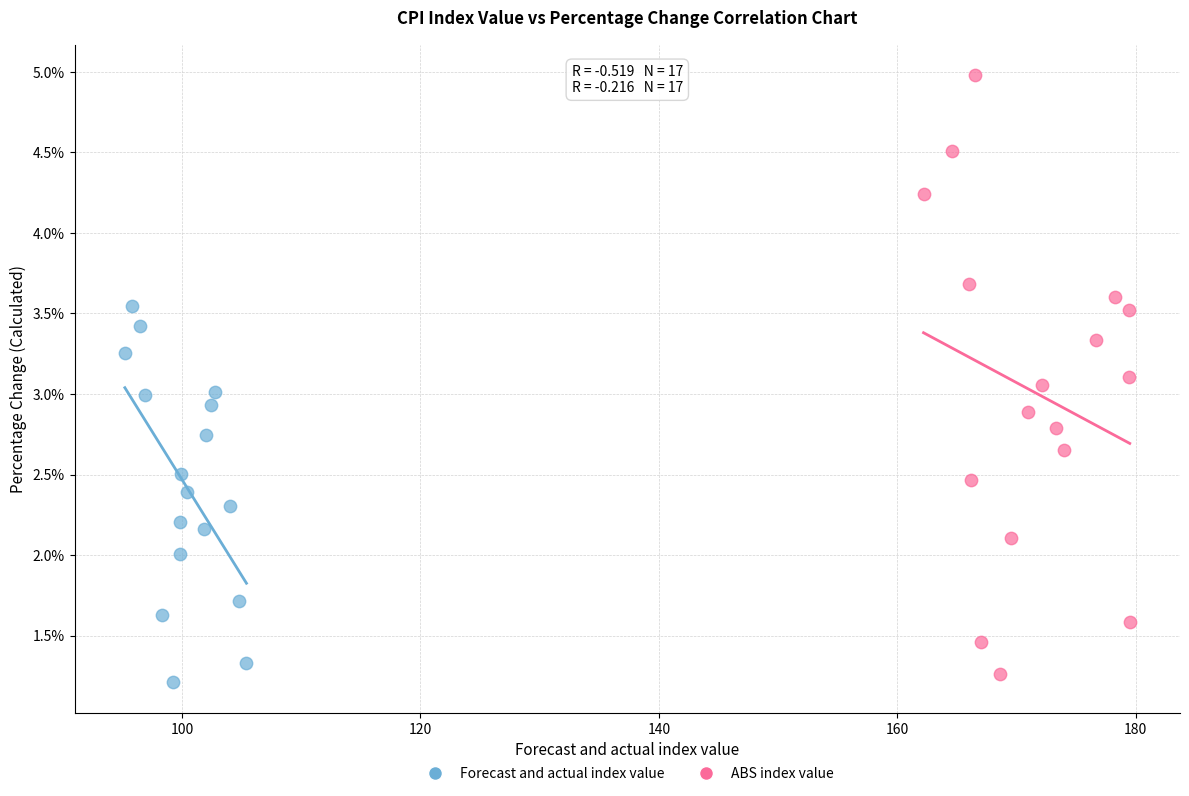

What are all the series names shown in the legend?

Forecast and actual index value, ABS index value